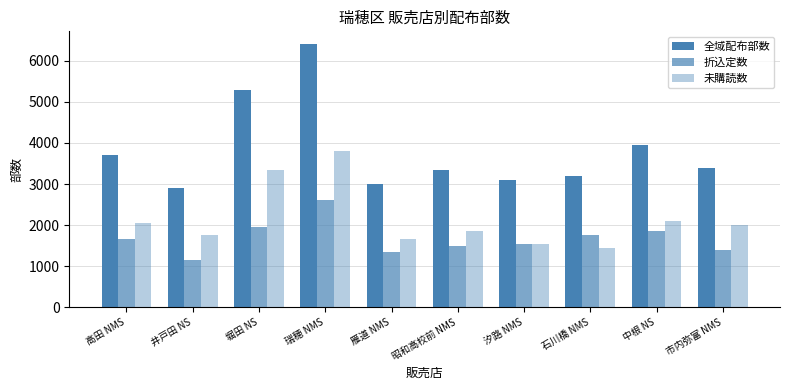

How many values in the 折込定数 series are below 1650?

5